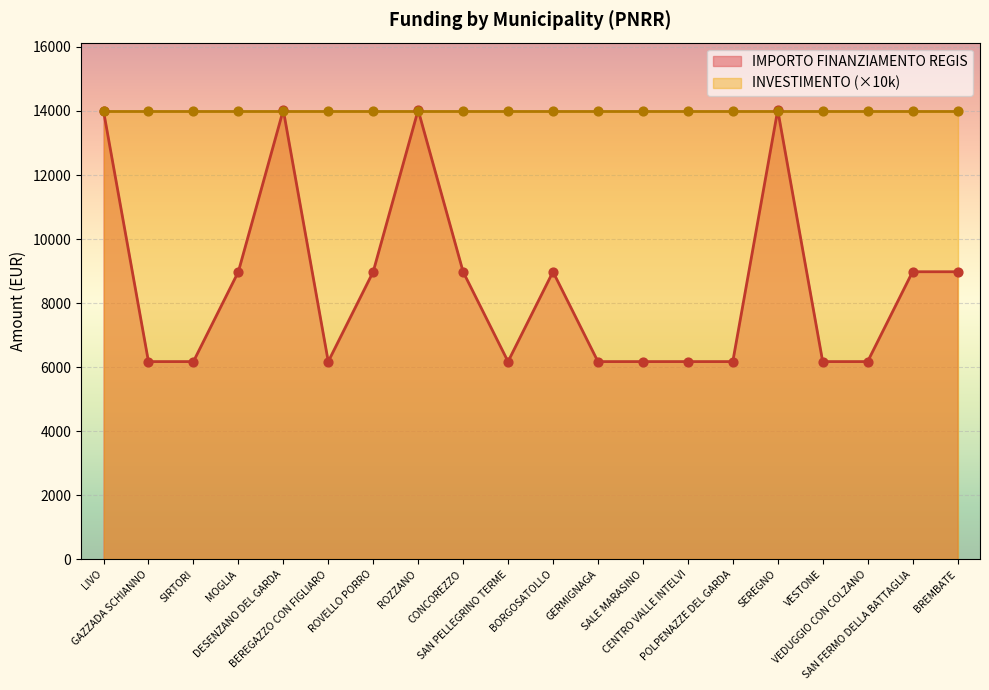

Which has a higher value, ROVELLO PORRO or BEREGAZZO CON FIGLIARO?

ROVELLO PORRO